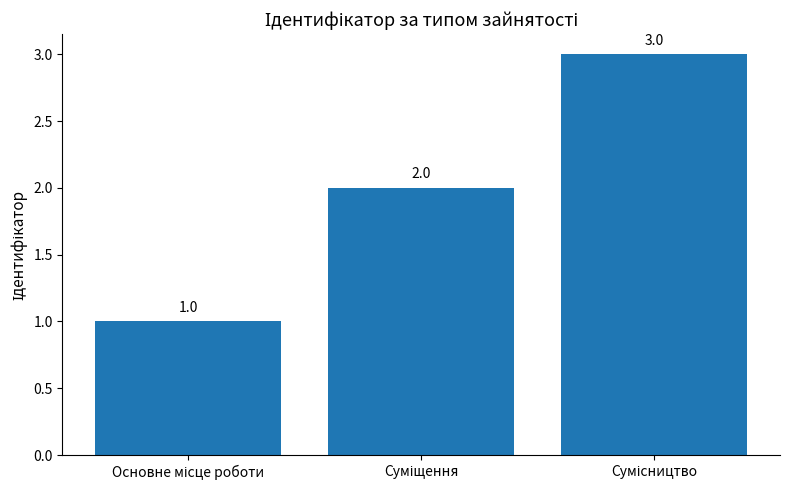

What is the average value?

2